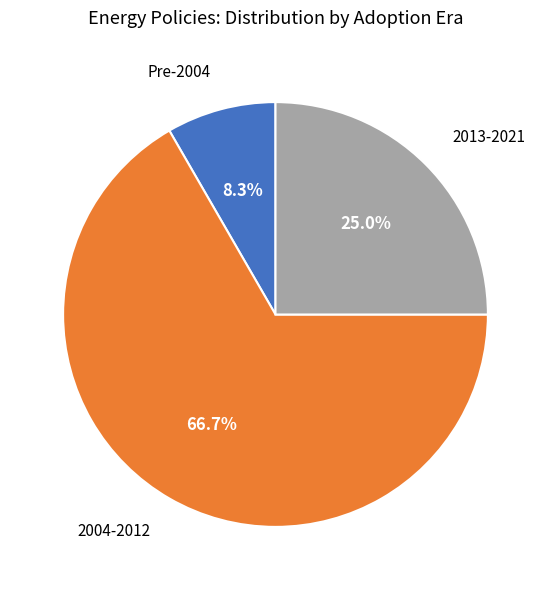

Count the number of slices in the pie.

3